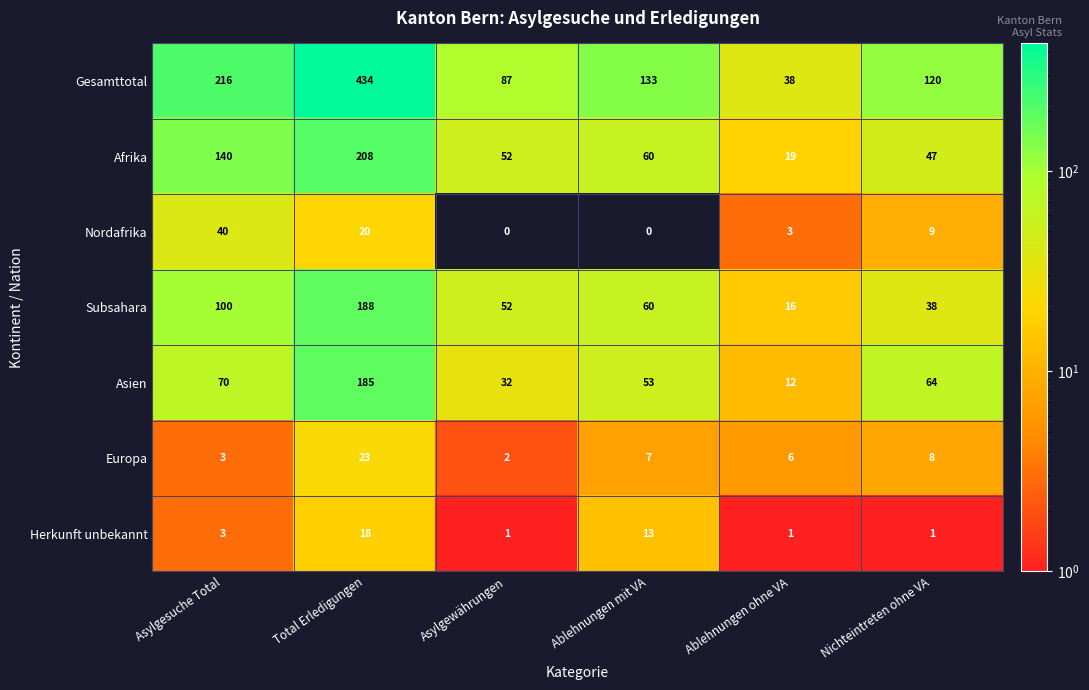

How many values in Nordafrika are above zero?

4